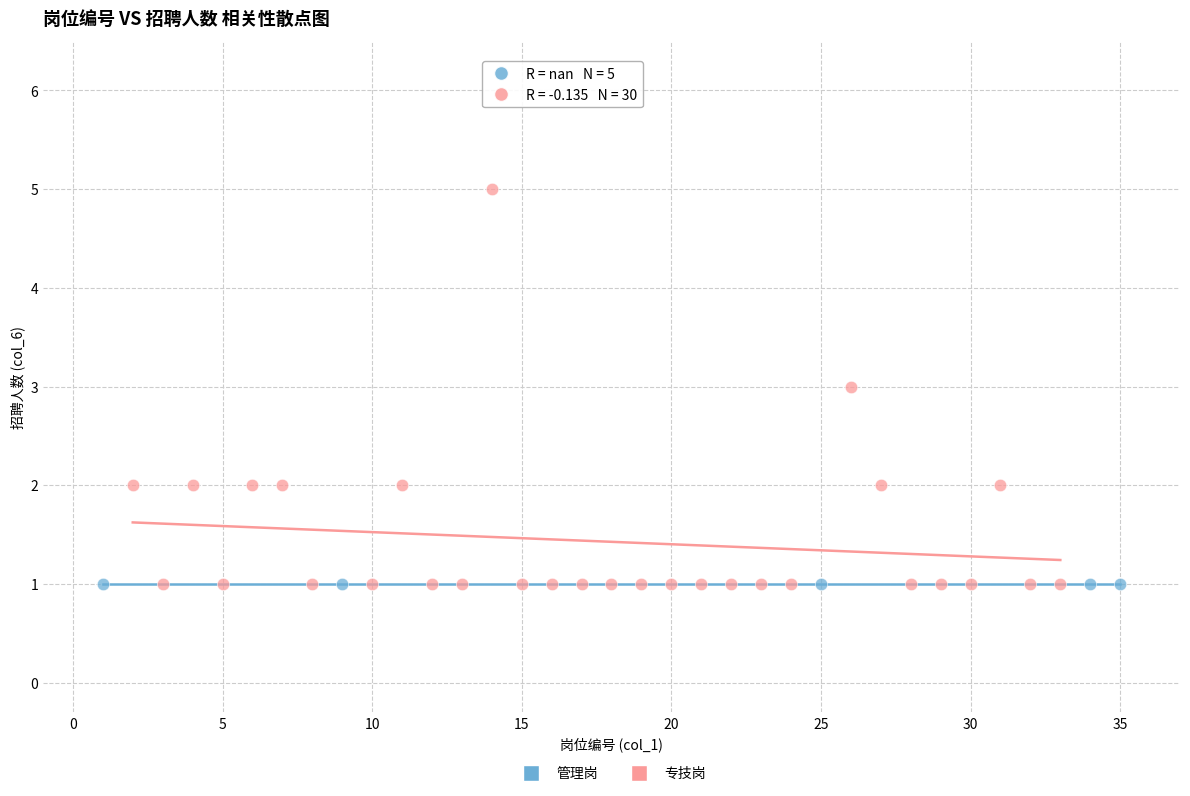

Which series contains the highest Y value?

专技岗